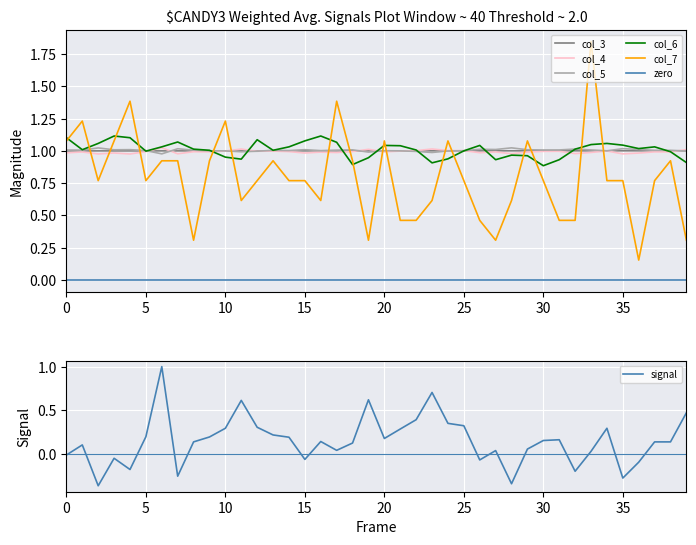

Does the chart display data point markers on the line(s)?

No